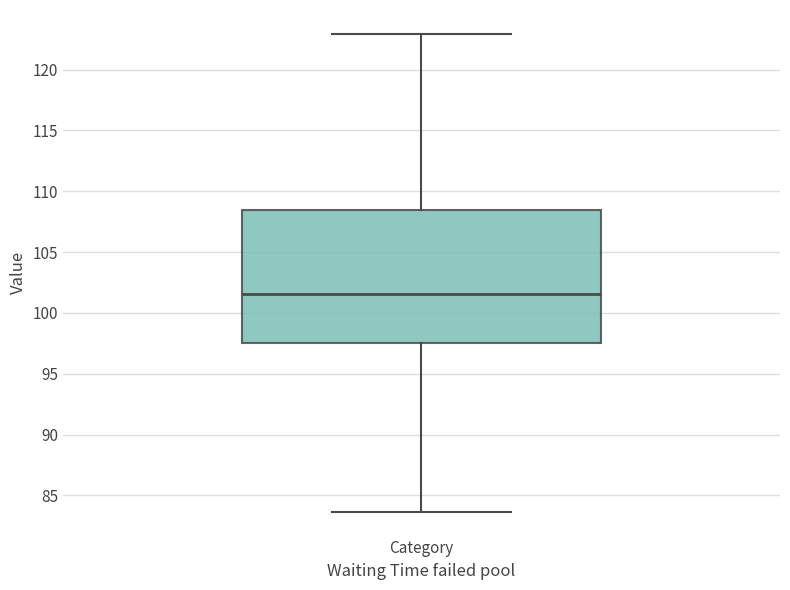

Transcribe this box plot: give where the median line is, the range the box spans, and where the two whiskers end, as read against the y-axis. The values are not printed on the chart, so give them approximately, as read against the axis.

median 101.5, box 97.5 to 108.5, whiskers 83.5 to 123.0